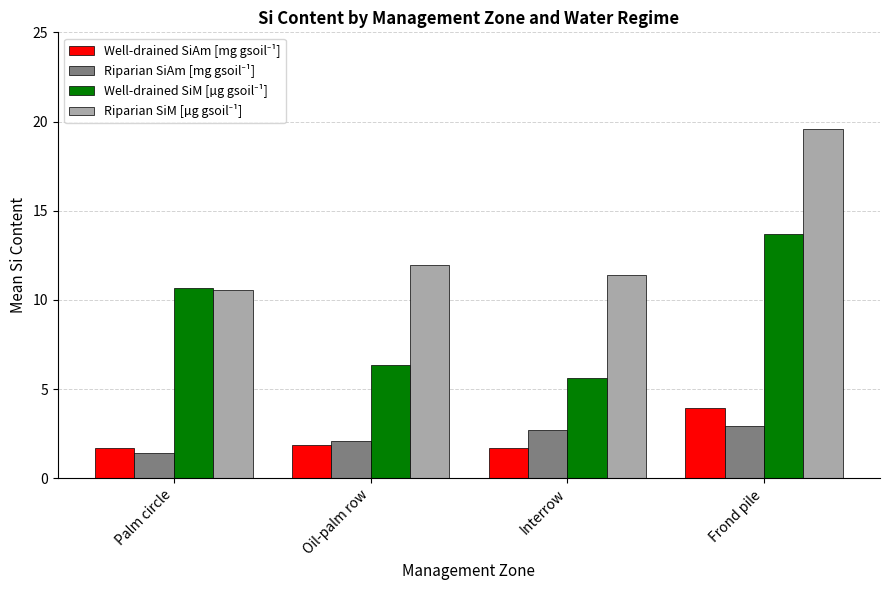

At which category is the sum across all series the highest?

Frond pile